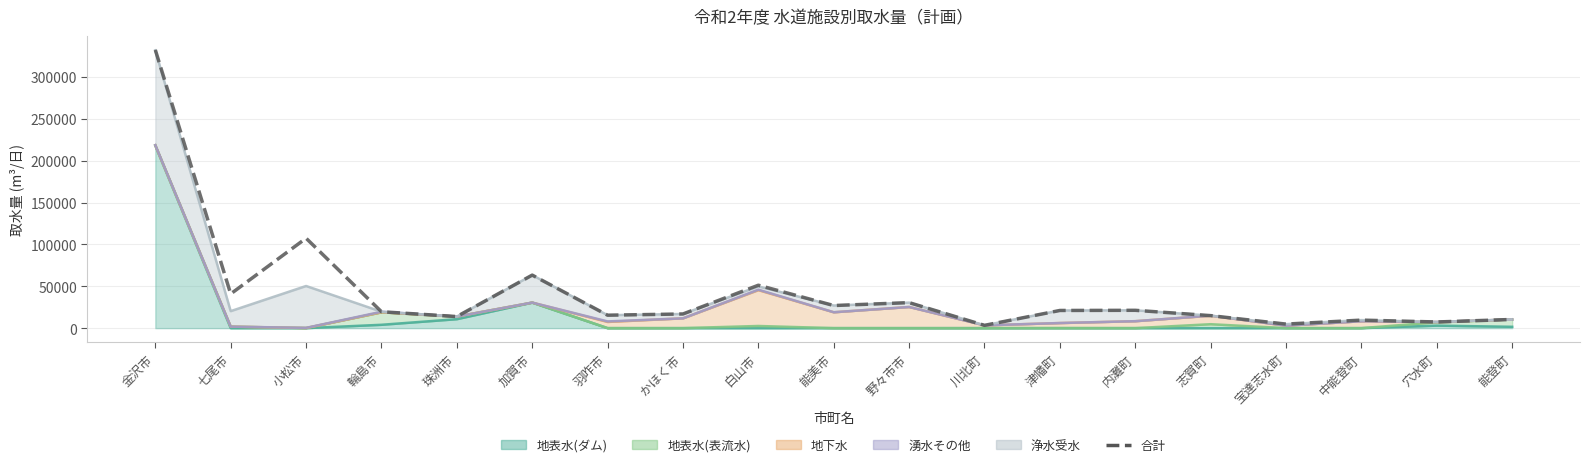

Reading left to right, list all the values displayed in this chart.

金沢市=332203.1	七尾市=40892.2	小松市=107343.6	輪島市=19590.0	珠洲市=13830.0	加賀市=63324.0	羽咋市=15457.0	かほく市=16920.0	白山市=51247.6	能美市=27000.0	野々市市=30458.1	川北町=3344.9	津幡町=21106.0	内灘町=21300.0	志賀町=14940.0	宝達志水町=4832.0	中能登町=9600.0	穴水町=7362.0	能登町=10370.0